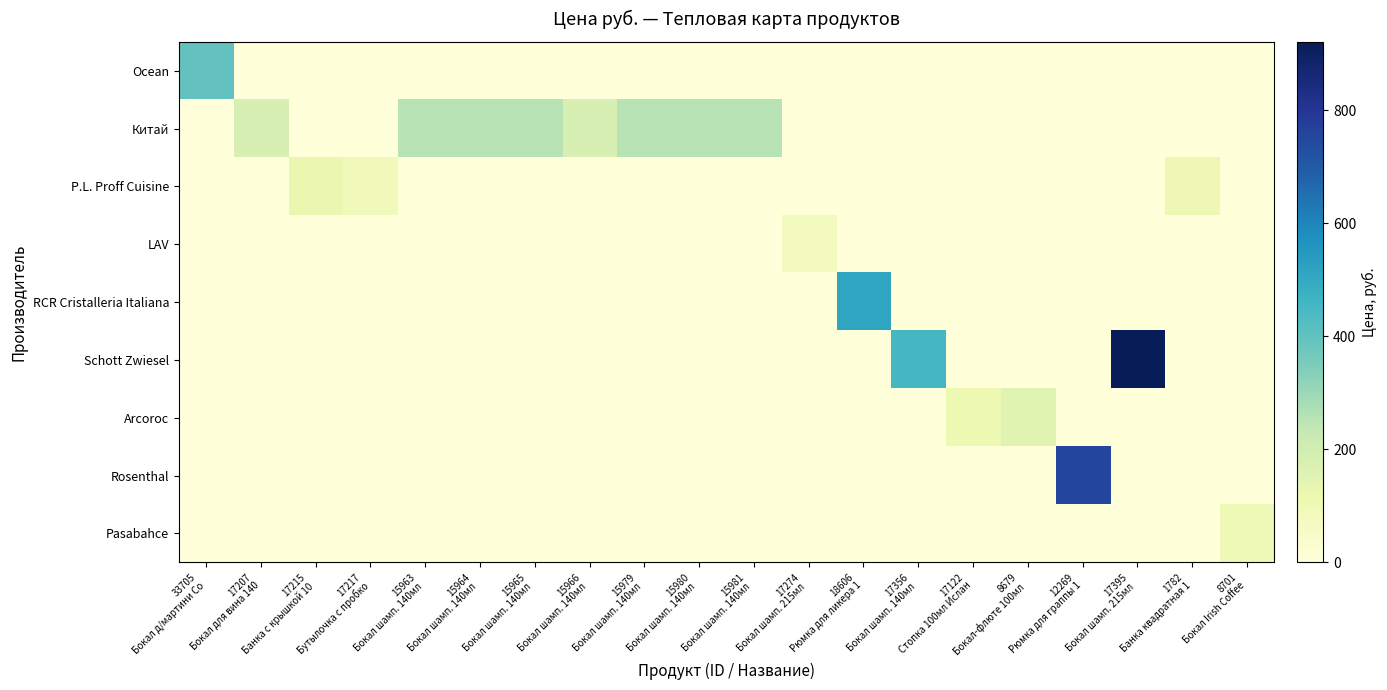

At how many categories does at least one series exceed 370?

5